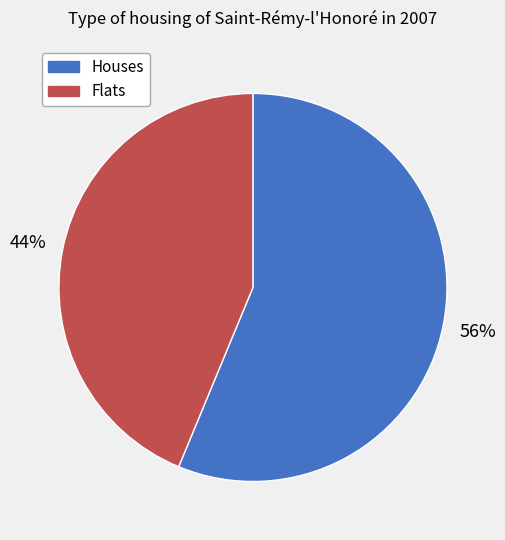

Does any single category account for the majority?

Yes